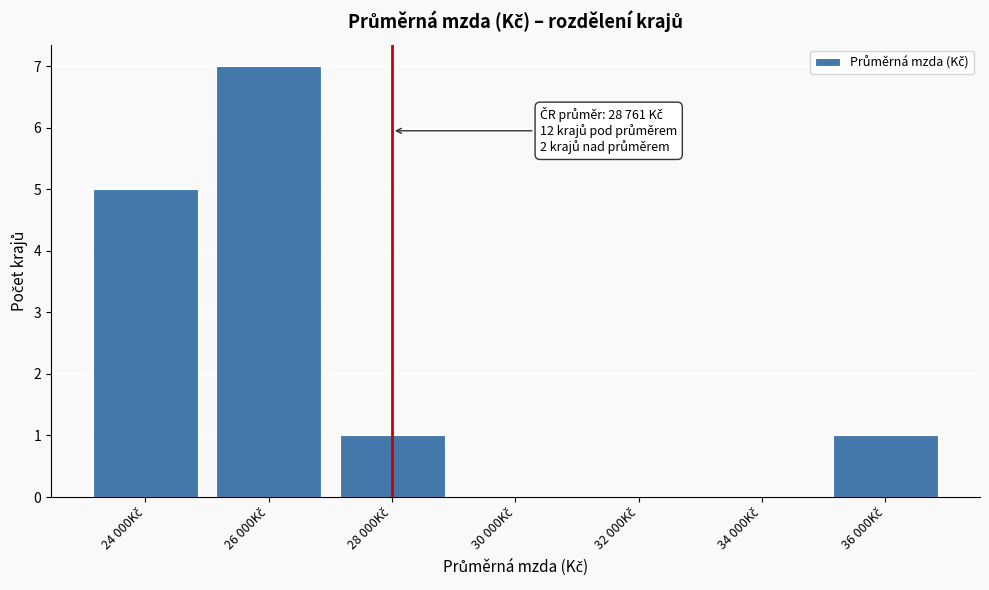

What is the sum of all values?

14